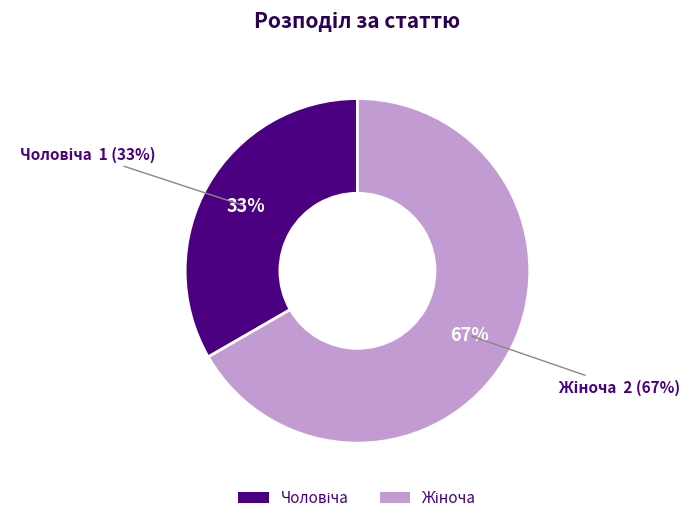

Do Чоловіча and Жіноча together represent more than half of the pie?

Yes